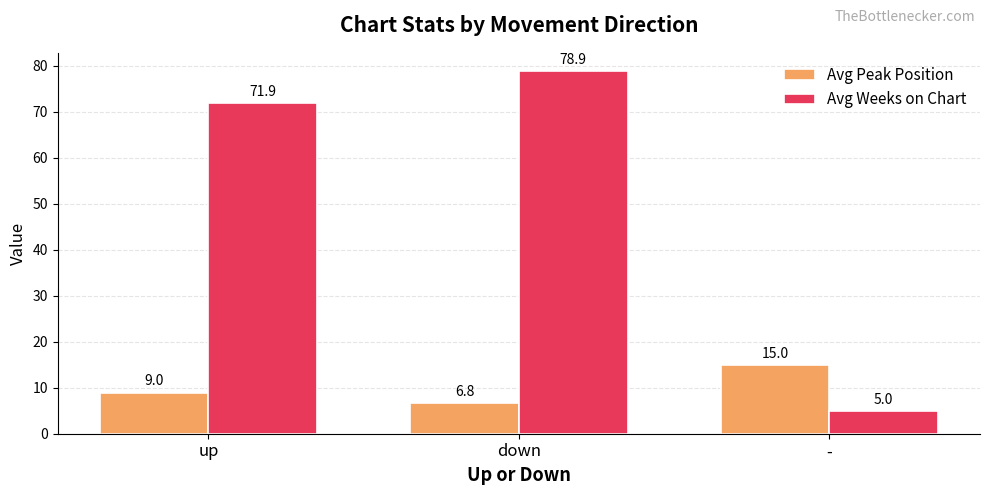

Which series has the widest spread of values?

Avg Weeks on Chart